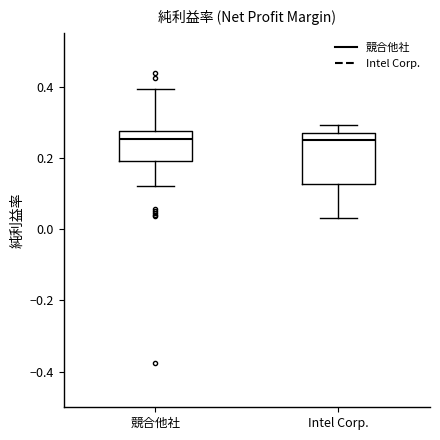

Where is the lower edge of the box for 競合他社 on the y-axis? The values are not printed on the chart, so give them approximately, as read against the axis.

0.20